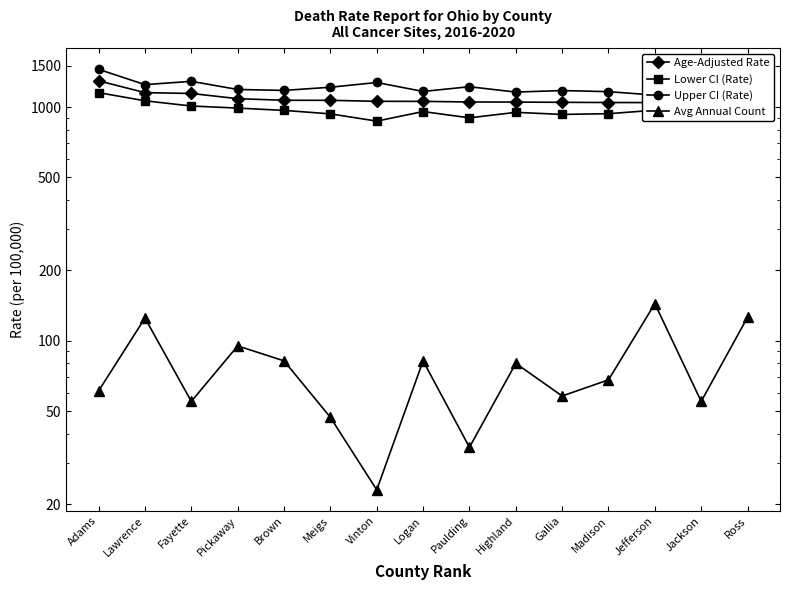

True or false: Age-Adjusted Rate and Lower CI (Rate) intersect in this chart.

False